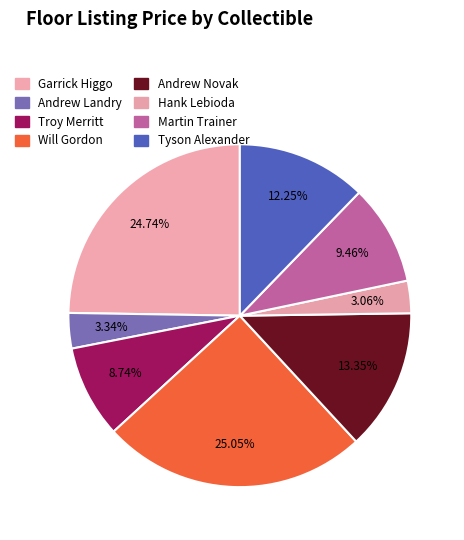

Which slice is the smallest?

Hank Lebioda